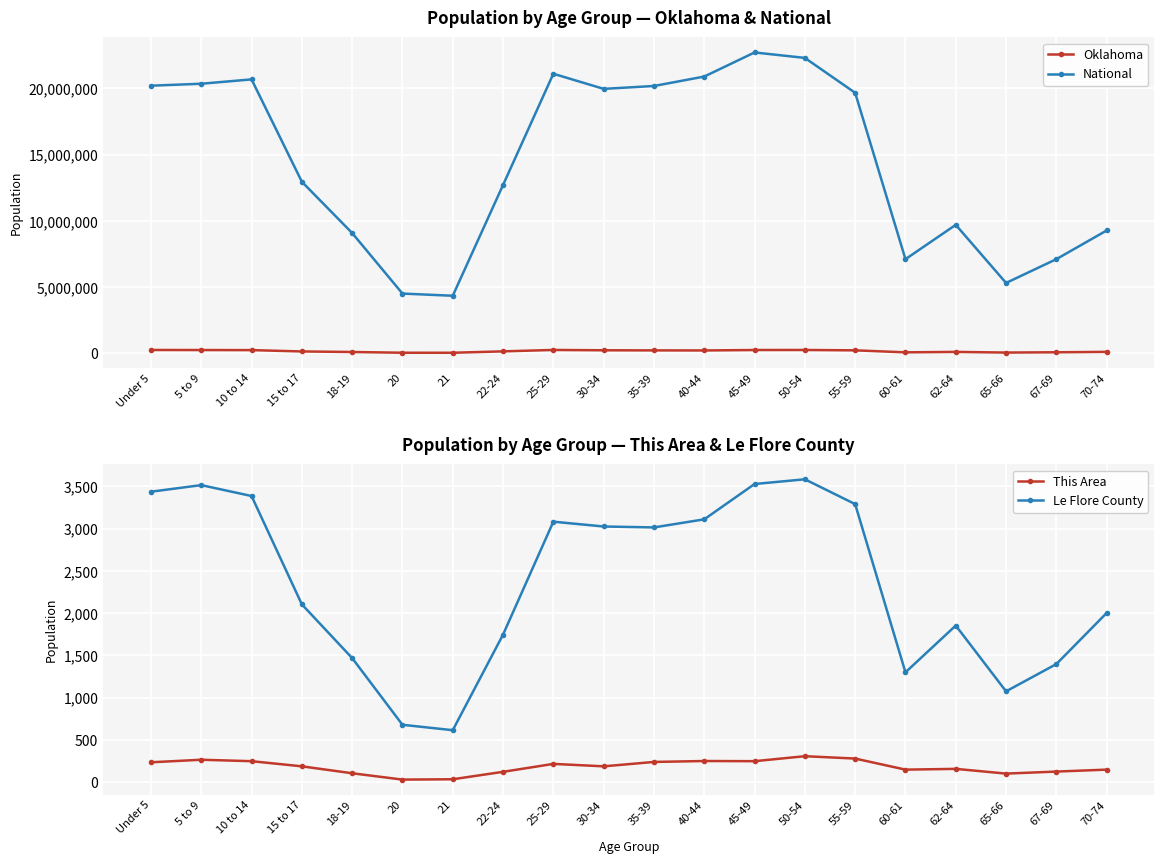

True or false: Le Flore County and This Area intersect in this chart.

False